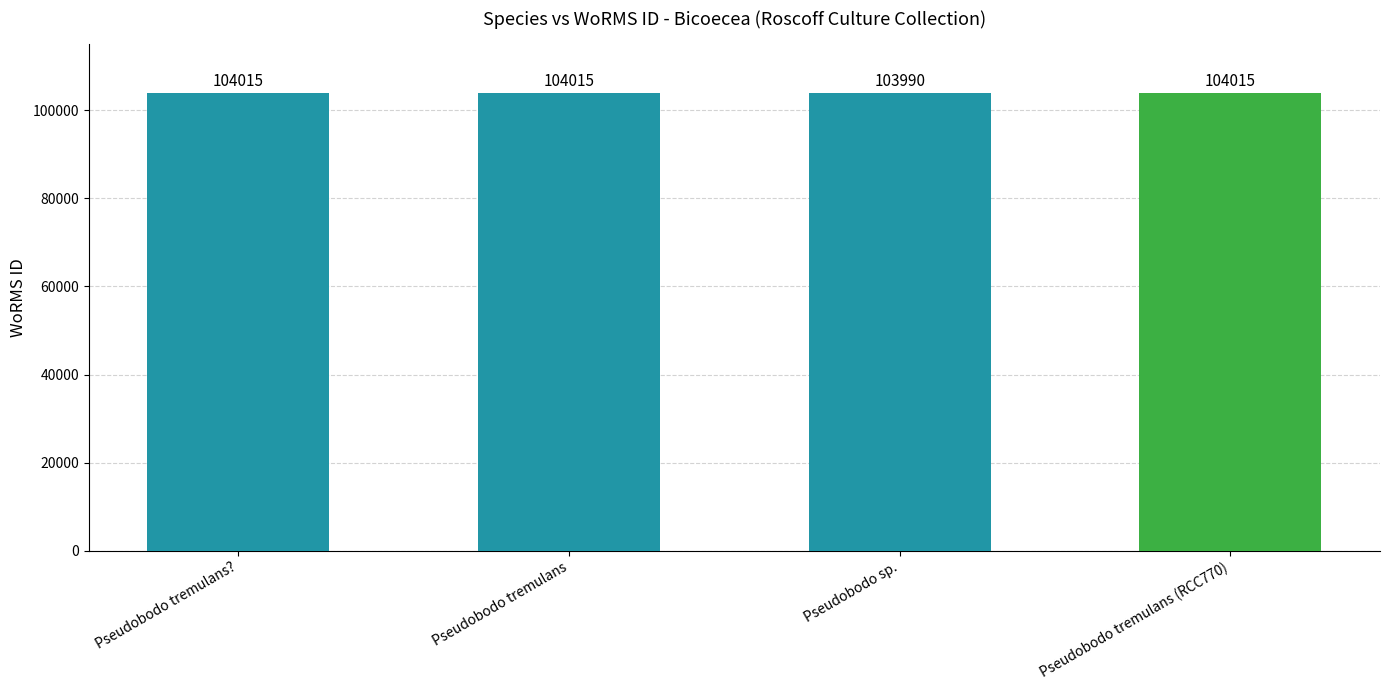

Is it true that the value at Pseudobodo tremulans is 104015?

True